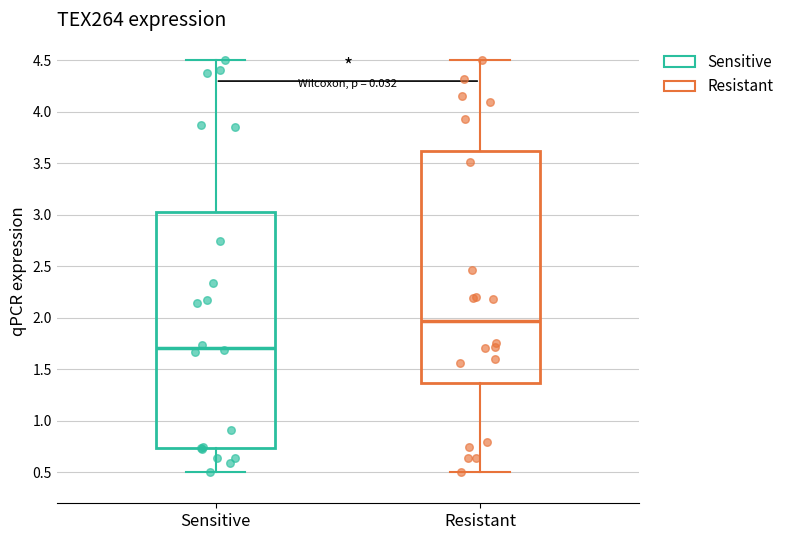

Reading left to right, read every box against the y-axis: the position of its median line, the range the box covers, and the ends of its whiskers. The values are not printed on the chart, so give them approximately, as read against the axis.

Sensitive: median 1.70, box 0.75 to 3.05, whiskers 0.50 to 4.50
Resistant: median 1.95, box 1.35 to 3.60, whiskers 0.50 to 4.50